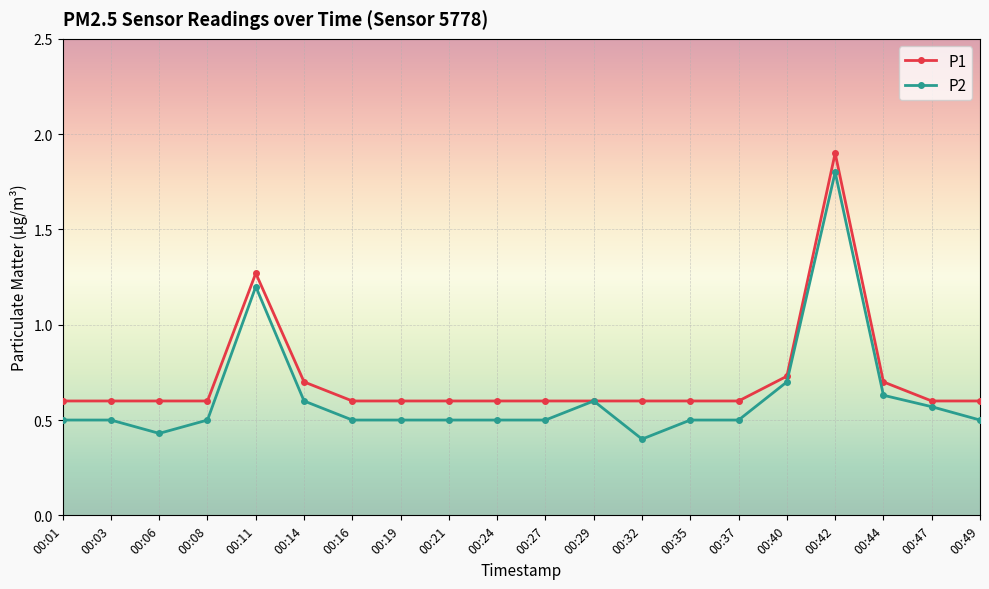

Count the P1 values in the range 0 to 1.

18